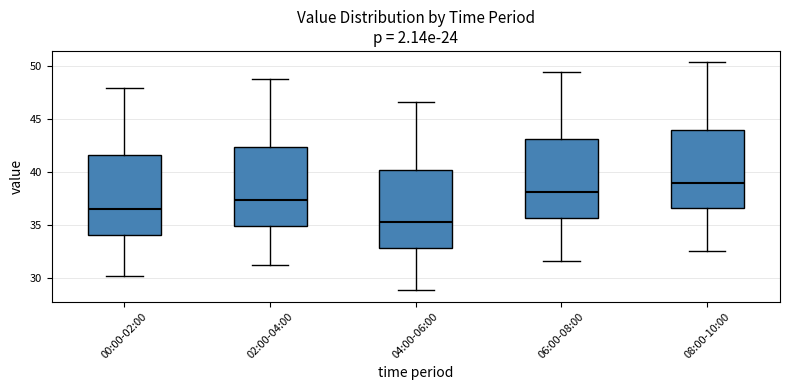

Reading left to right, read every box against the y-axis: the position of its median line, the range the box covers, and the ends of its whiskers. The values are not printed on the chart, so give them approximately, as read against the axis.

00:00-02:00: median 36.5, box 34.0 to 41.5, whiskers 30.0 to 48.0
02:00-04:00: median 37.5, box 35.0 to 42.5, whiskers 31.0 to 48.5
04:00-06:00: median 35.0, box 33.0 to 40.0, whiskers 29.0 to 46.5
06:00-08:00: median 38.0, box 35.5 to 43.0, whiskers 31.5 to 49.5
08:00-10:00: median 39.0, box 36.5 to 44.0, whiskers 32.5 to 50.5